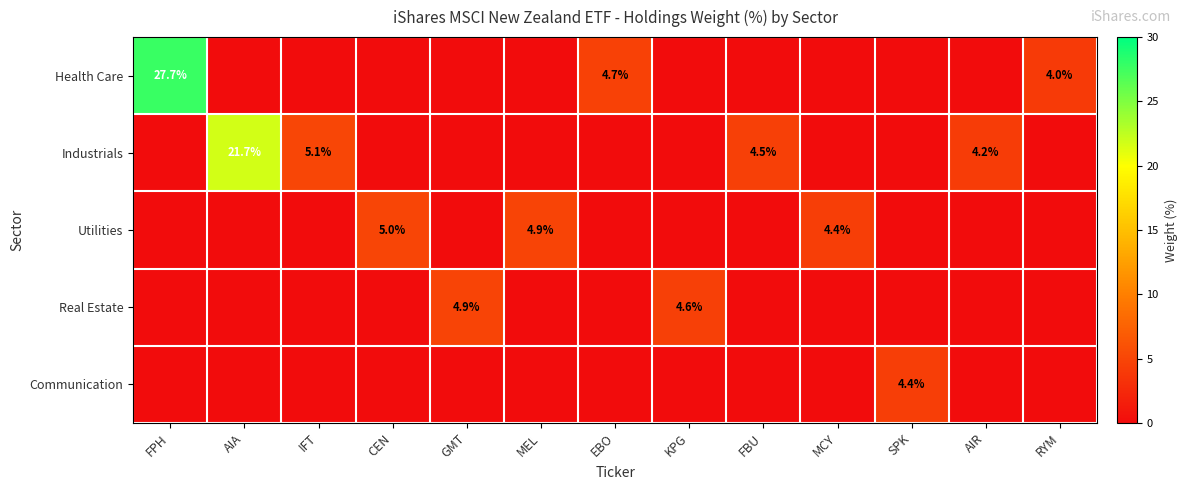

At how many categories does at least one series exceed 11?

2